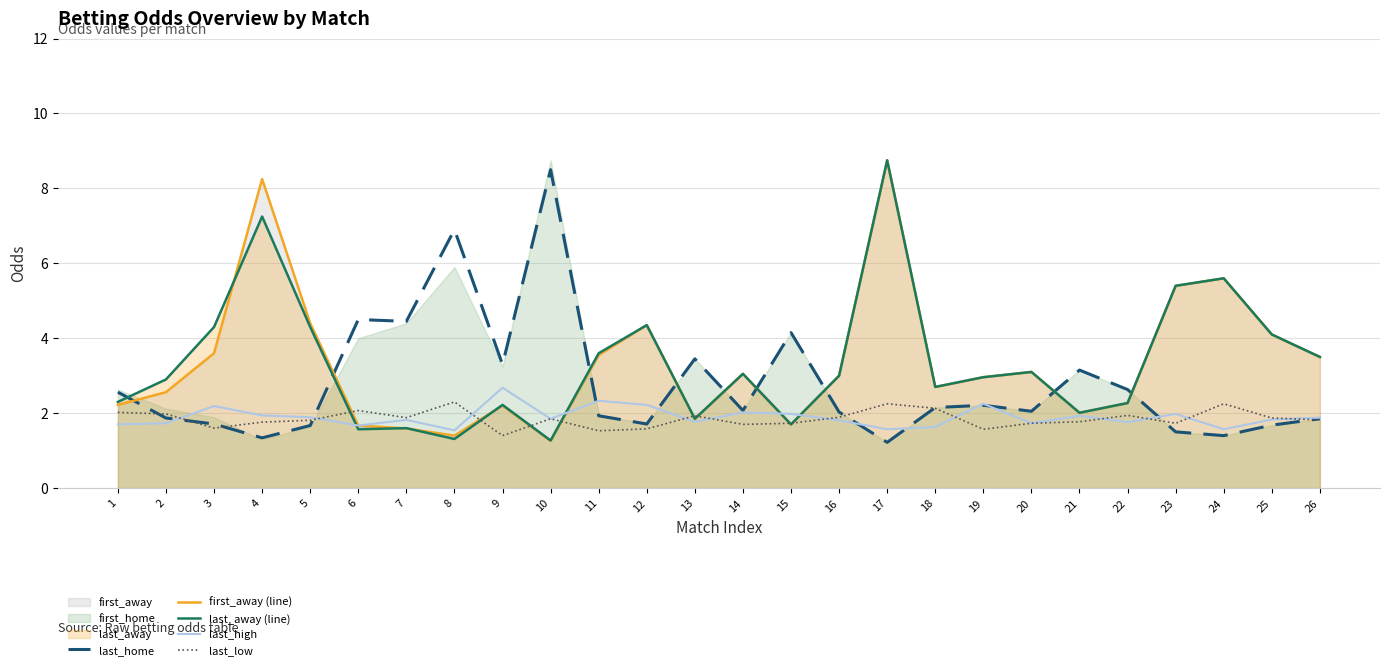

How many lines are shown in the chart?

5